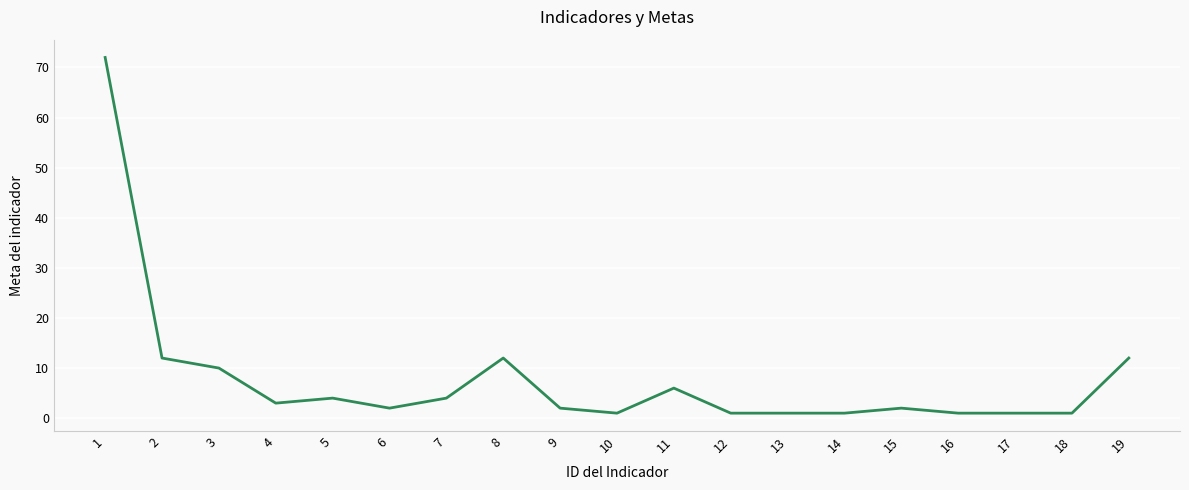

What is the maximum value shown in the chart?

72